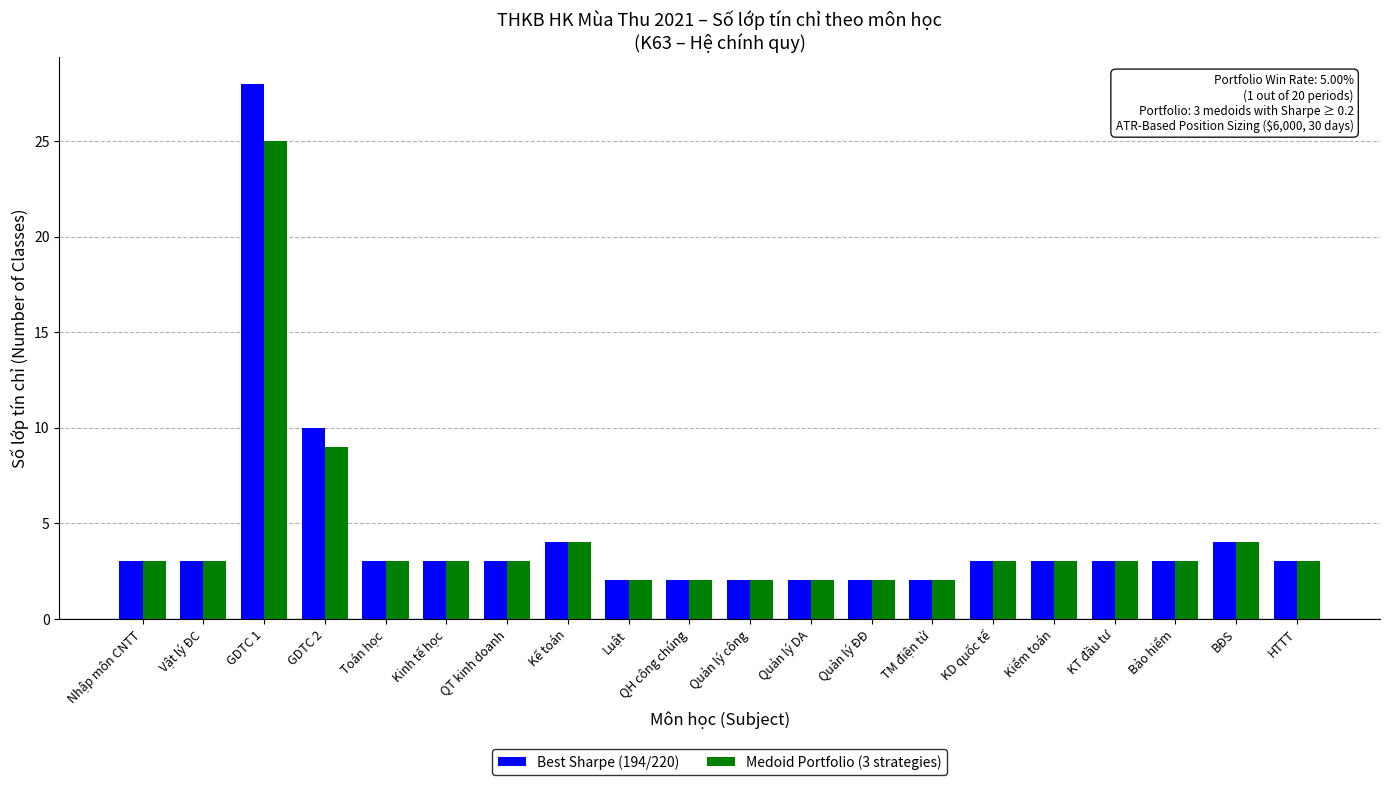

Rank the series by their maximum value, from highest to lowest.

Best Sharpe (194/220), Medoid Portfolio (3 strategies)